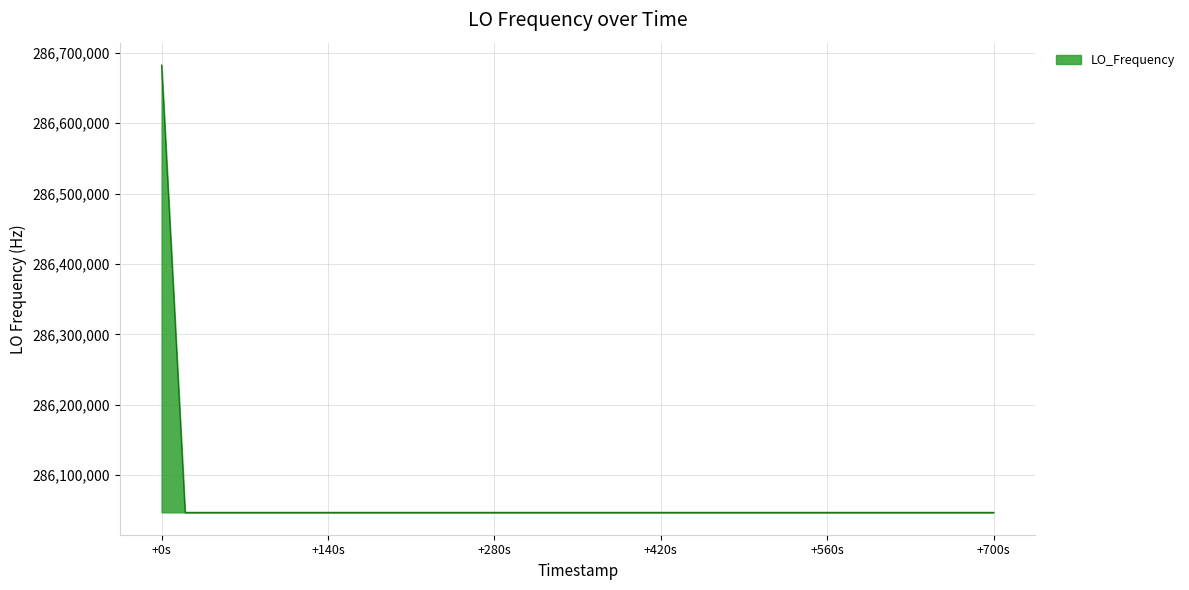

What is the smallest value displayed?

286046999.7